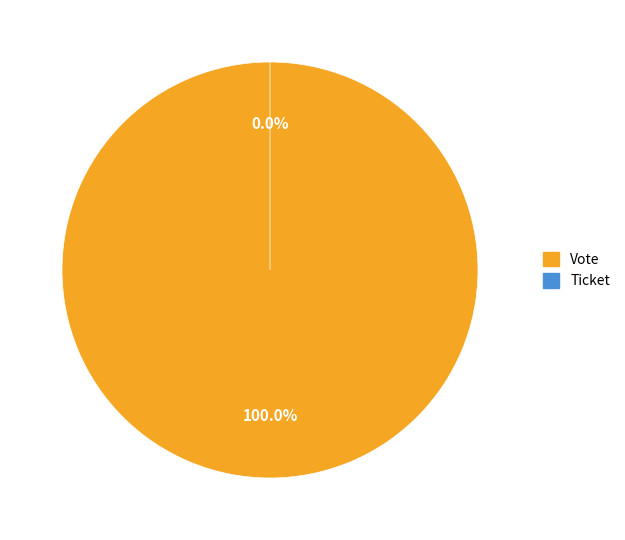

How many segments does this pie chart have?

2